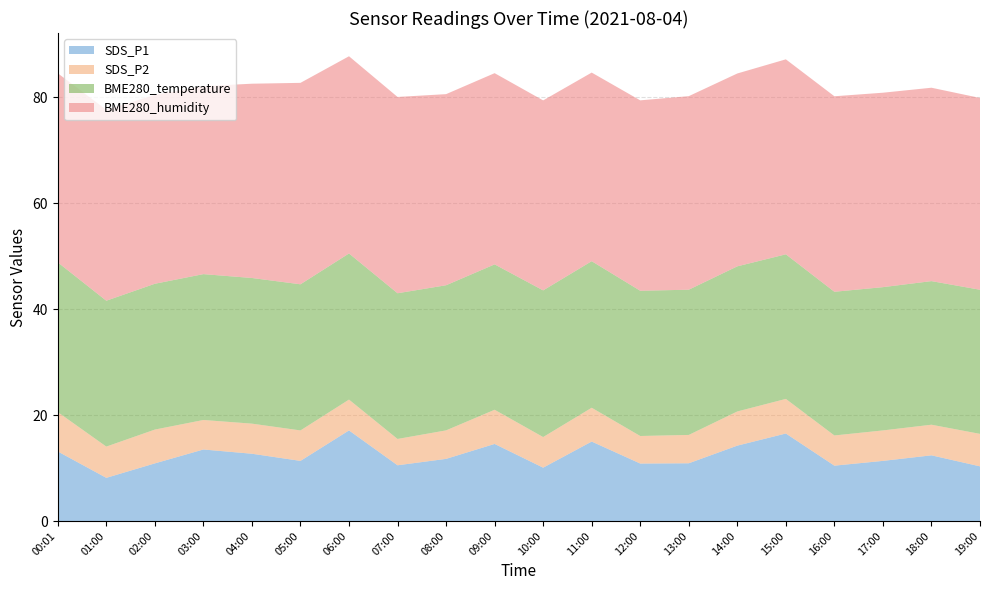

Reading left to right, transcribe all the data shown in this chart.

SDS_P1: 00:01=13.1	01:00=8.2	02:00=10.9	03:00=13.5	04:00=12.7	05:00=11.3	06:00=17.1	07:00=10.5	08:00=11.7	09:00=14.6	10:00=10.1	11:00=15.0	12:00=10.8	13:00=10.9	14:00=14.2	15:00=16.5	16:00=10.4	17:00=11.3	18:00=12.4	19:00=10.3
SDS_P2: 00:01=7.4	01:00=5.9	02:00=6.4	03:00=5.6	04:00=5.7	05:00=5.8	06:00=5.8	07:00=5.0	08:00=5.4	09:00=6.5	10:00=5.8	11:00=6.4	12:00=5.2	13:00=5.3	14:00=6.5	15:00=6.5	16:00=5.7	17:00=5.8	18:00=5.8	19:00=6.1
BME280_temperature: 00:01=28.3	01:00=27.5	02:00=27.5	03:00=27.5	04:00=27.5	05:00=27.6	06:00=27.6	07:00=27.5	08:00=27.4	09:00=27.4	10:00=27.7	11:00=27.7	12:00=27.4	13:00=27.4	14:00=27.4	15:00=27.3	16:00=27.1	17:00=27.0	18:00=27.1	19:00=27.2
BME280_humidity: 00:01=35.7	01:00=36.0	02:00=35.6	03:00=35.5	04:00=36.7	05:00=38.0	06:00=37.2	07:00=37.0	08:00=36.1	09:00=36.1	10:00=35.9	11:00=35.6	12:00=35.9	13:00=36.5	14:00=36.4	15:00=36.8	16:00=36.9	17:00=36.7	18:00=36.5	19:00=36.2